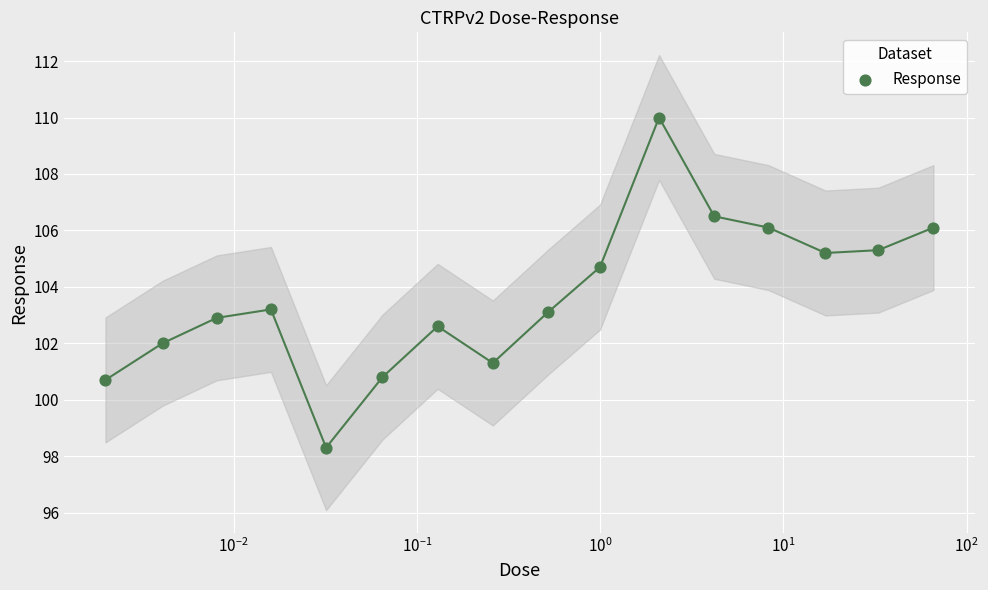

What is the ratio of the value at $\mathdefault{10^{1}}$ to the value at $\mathdefault{10^{-2}}$?

1.0